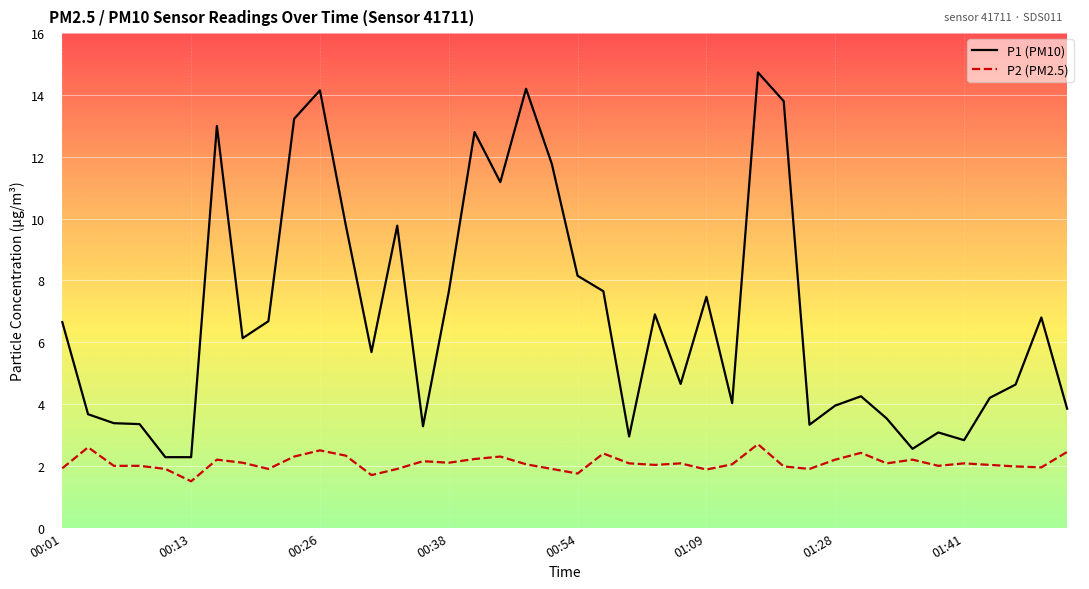

List the series in order of their overall mean, lowest first.

P2 (PM2.5), P1 (PM10)